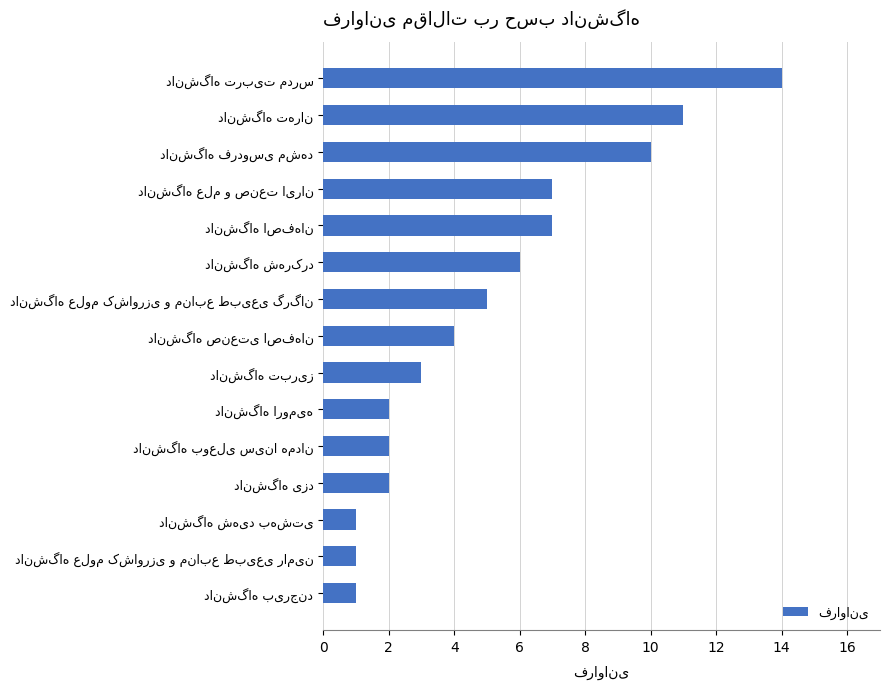

What is the difference between the maximum and minimum values?

13